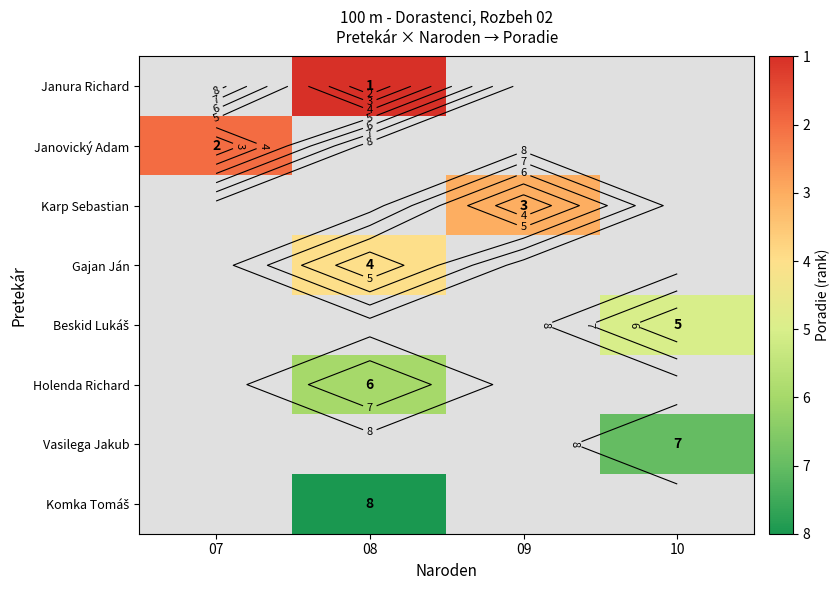

Which category has the lowest value across all series?

08